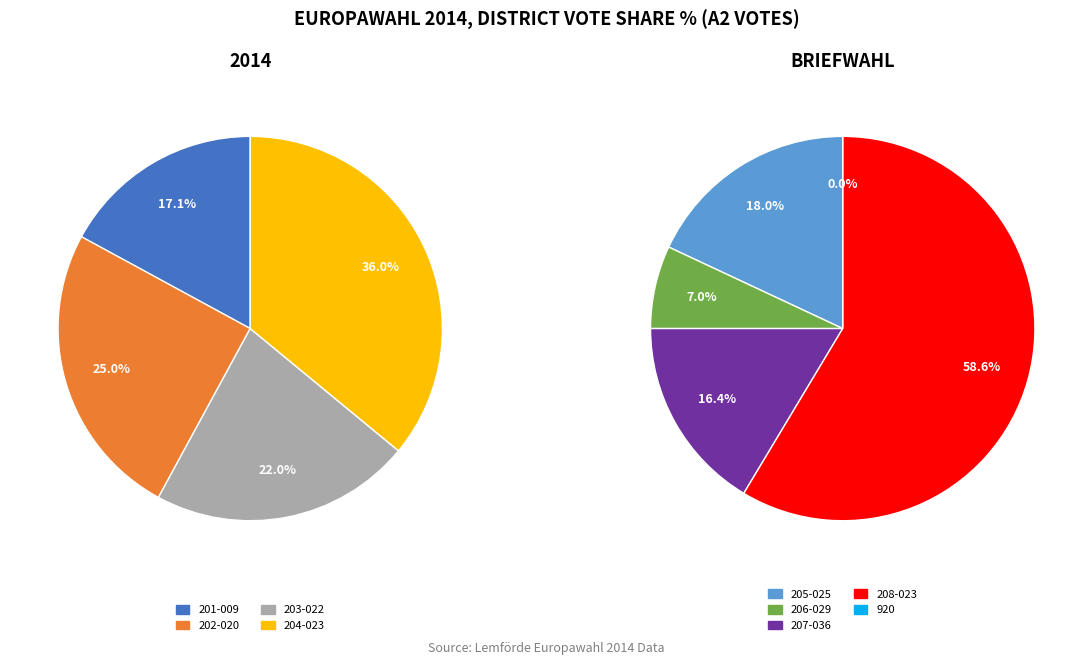

Is it true that 208-023 is 10% of the pie?

False